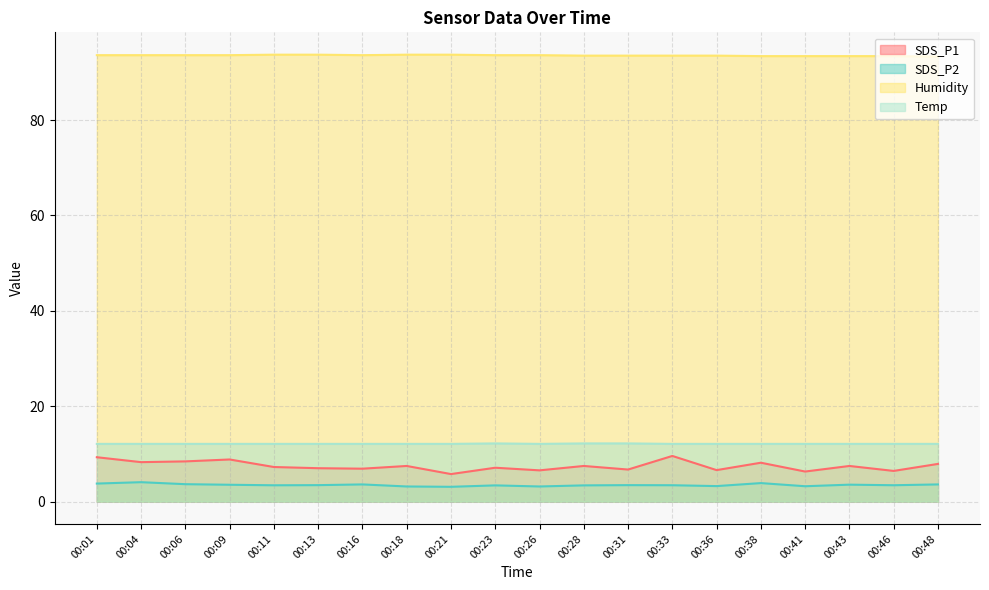

What is the approximate value of SDS_P2 at 00:13?

3.5